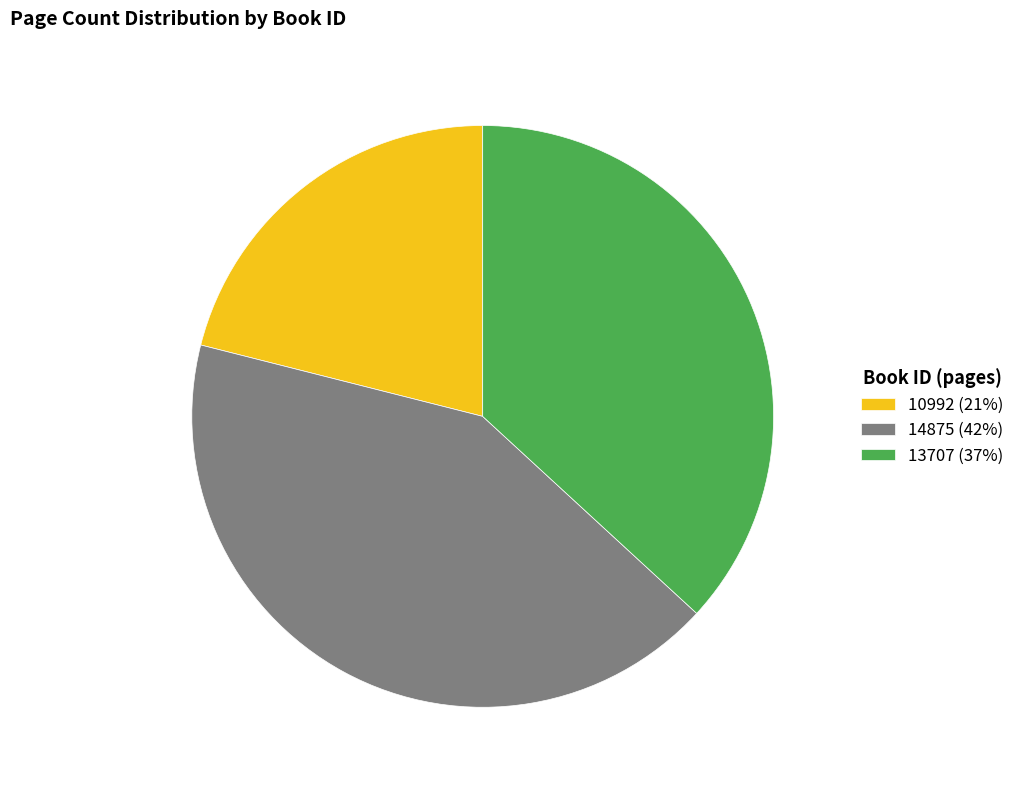

What is the ratio of the value at 13707 (37%) to the value at 14875 (42%)?

0.9